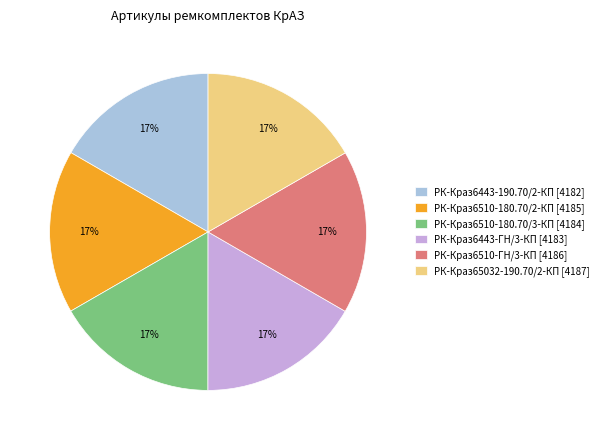

Is there any slice that represents more than half of the pie?

No